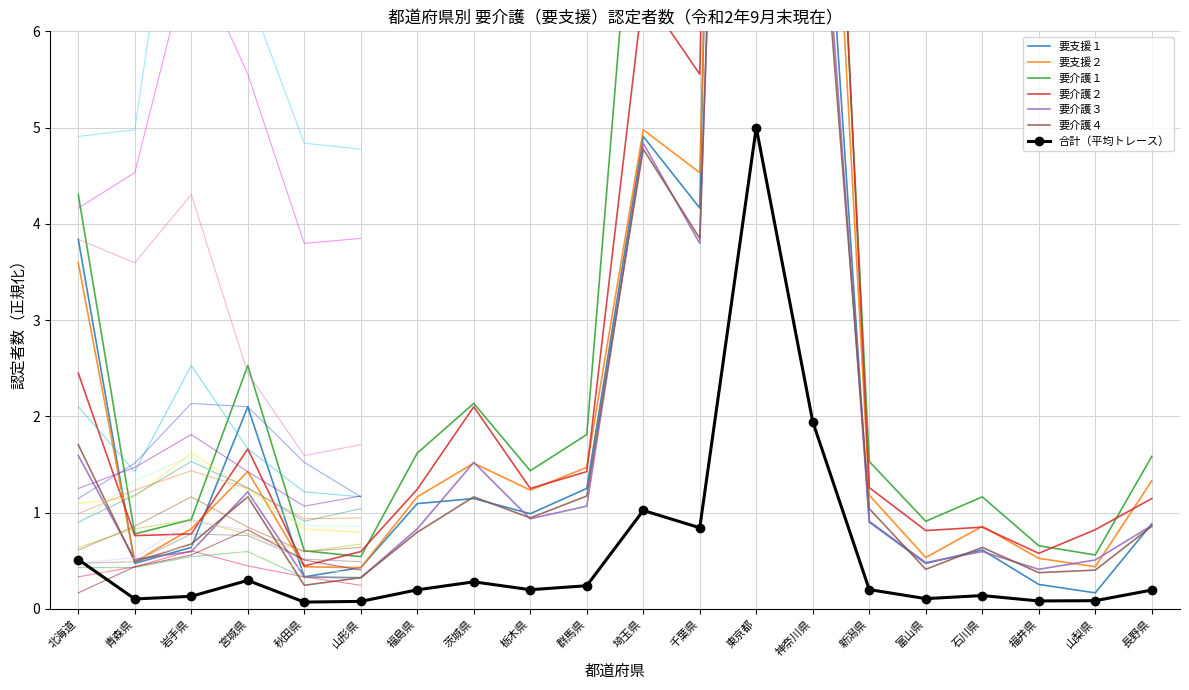

Where do 要介護２ and 要介護１ first cross each other?

秋田県 and 山形県